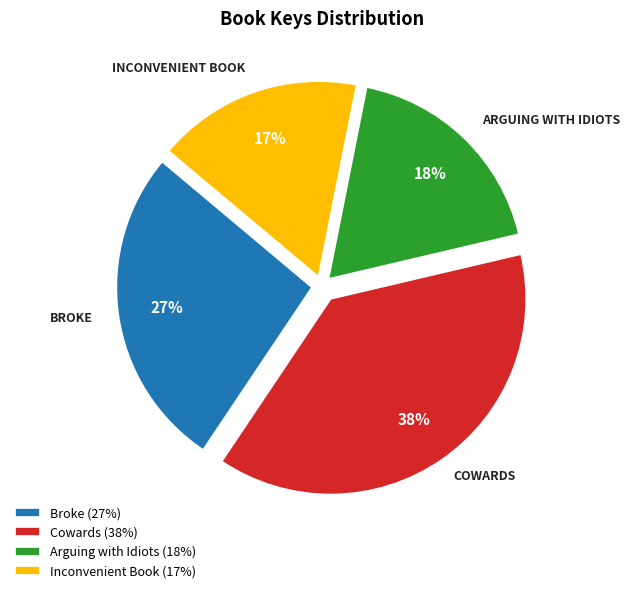

Rank the categories by value from highest to lowest.

Cowards, Broke, Arguing with Idiots, Inconvenient Book